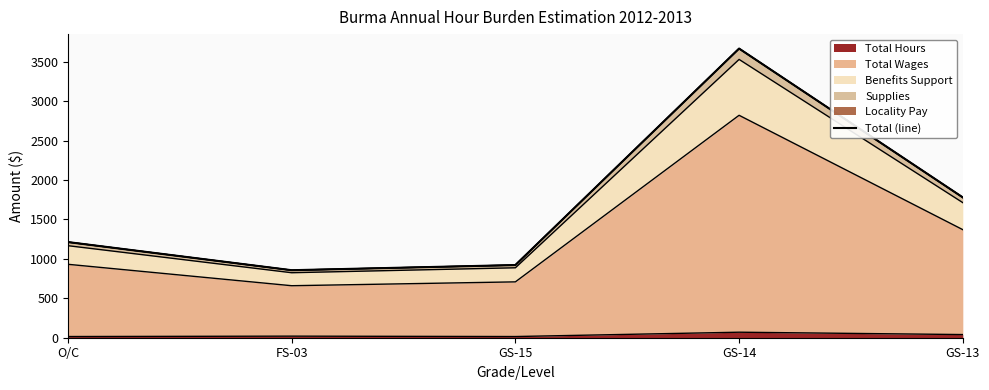

The chart shows a value of 832.8 at O/C. True or false?

False